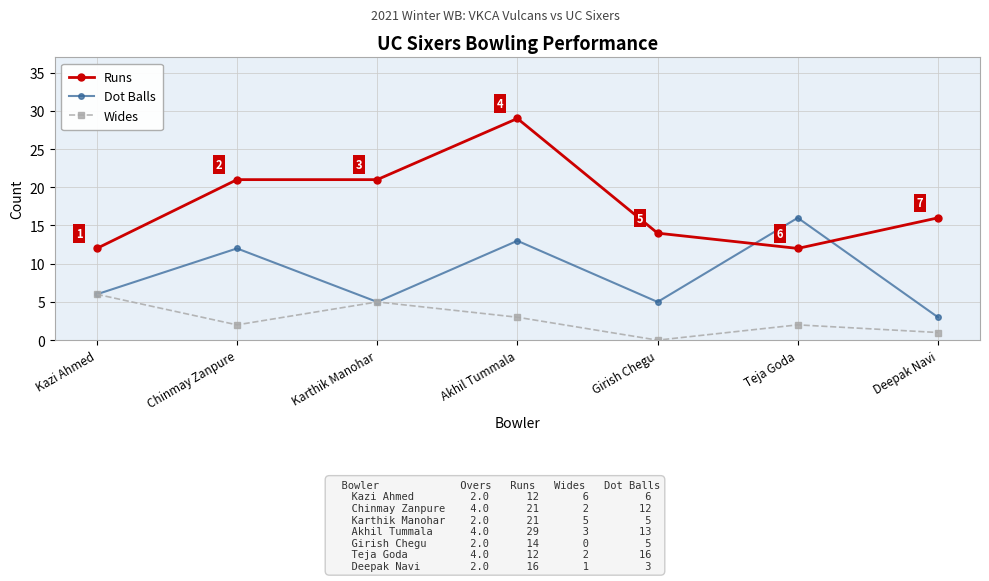

The Runs series shows 51 at Akhil Tummala. True or false?

False